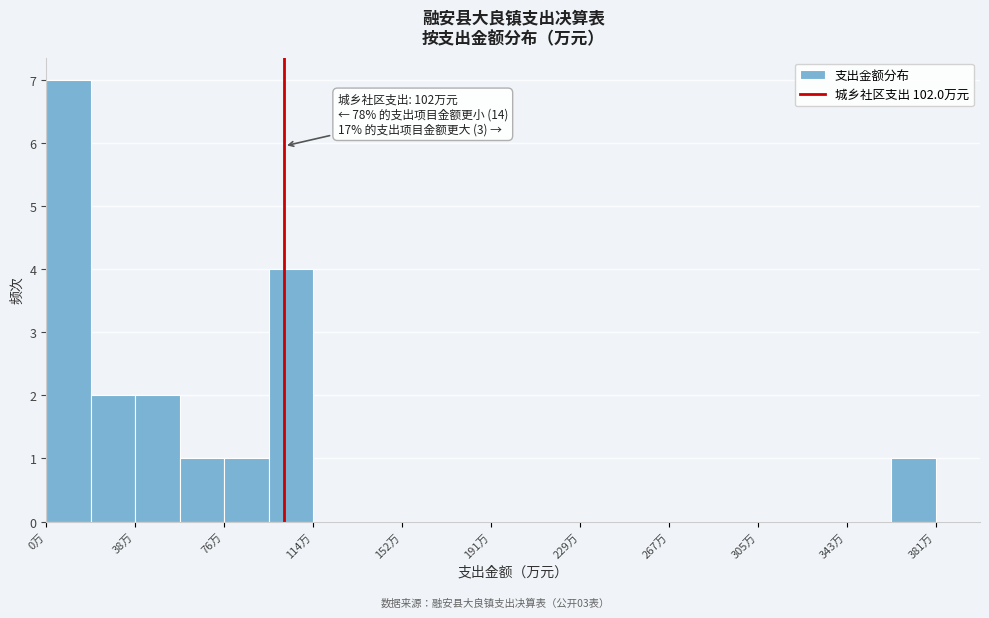

Around what value on the x-axis is the tallest bar? Give the approximate position of its centre, as read against the axis.

10